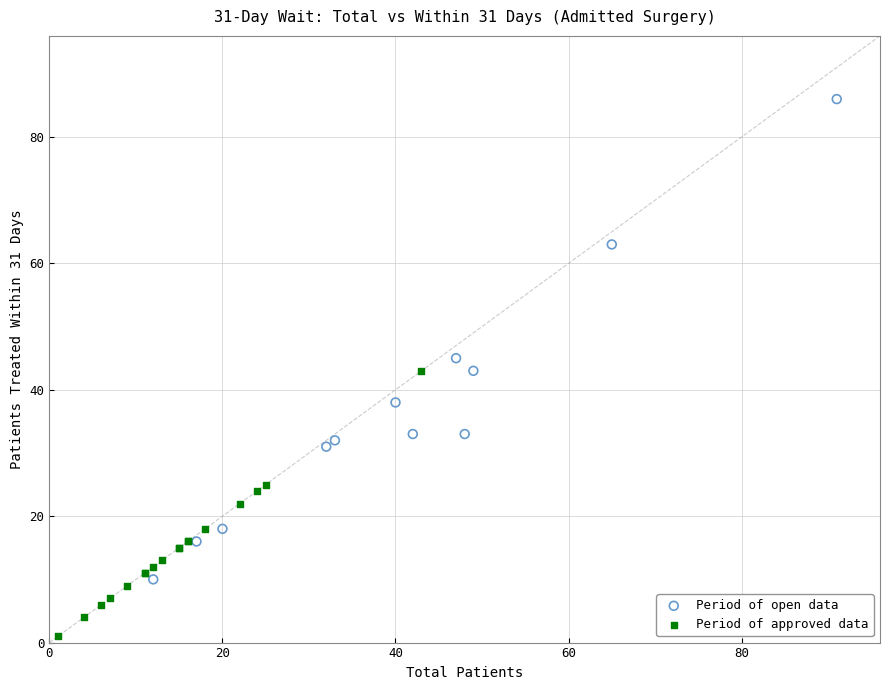

Which series contains the highest Y value?

Period of open data